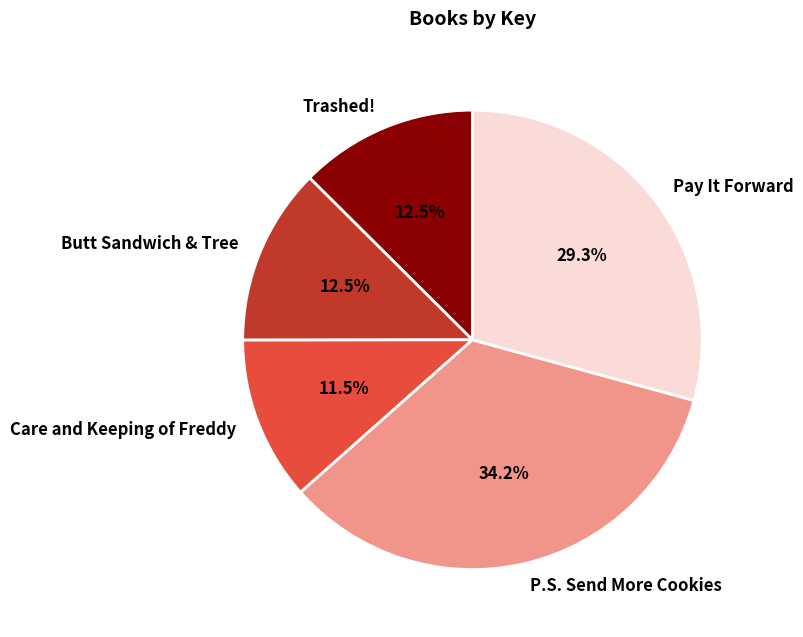

Which has a higher value, Pay It Forward or P.S. Send More Cookies?

P.S. Send More Cookies